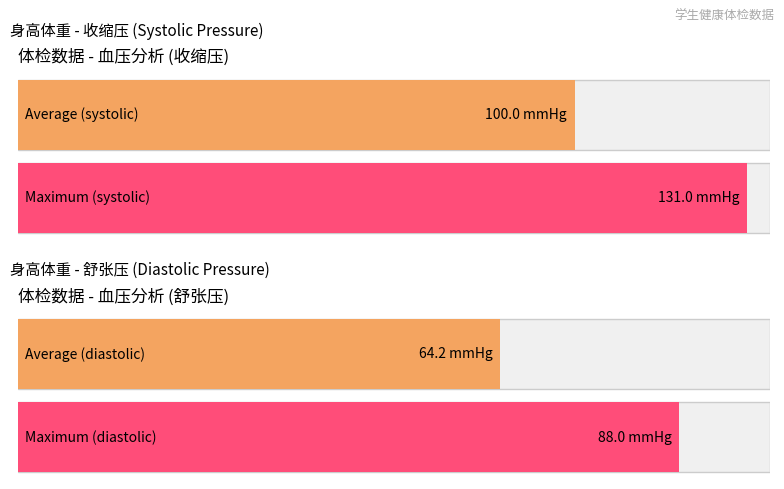

Is it true that avg_systolic equals 78 at 李昱?

False